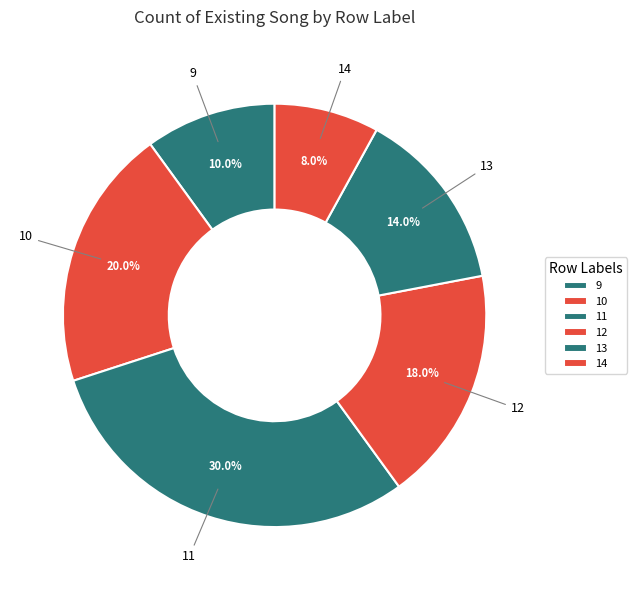

Is there any slice that represents more than half of the pie?

No